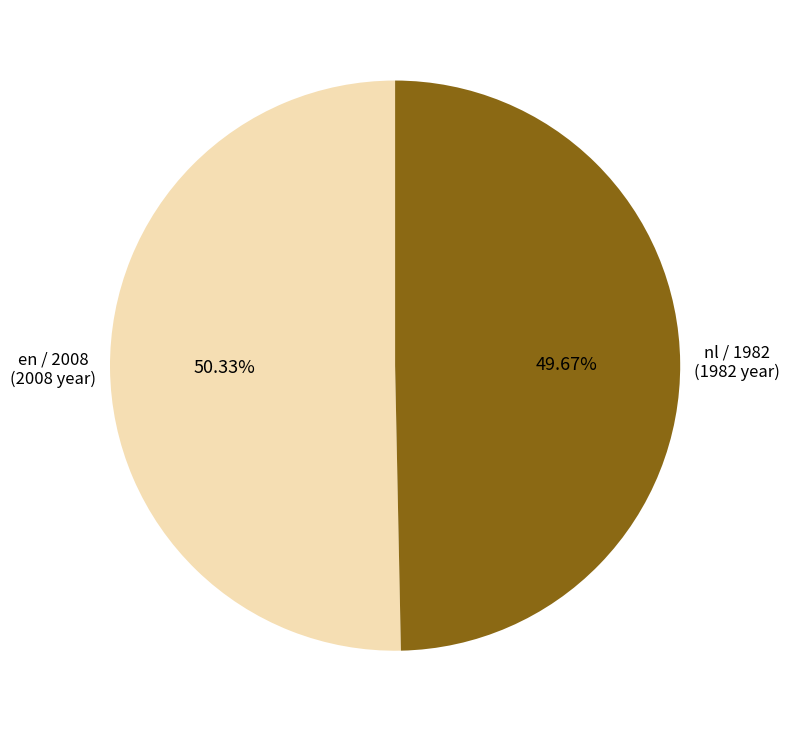

Is there any slice that represents more than half of the pie?

Yes